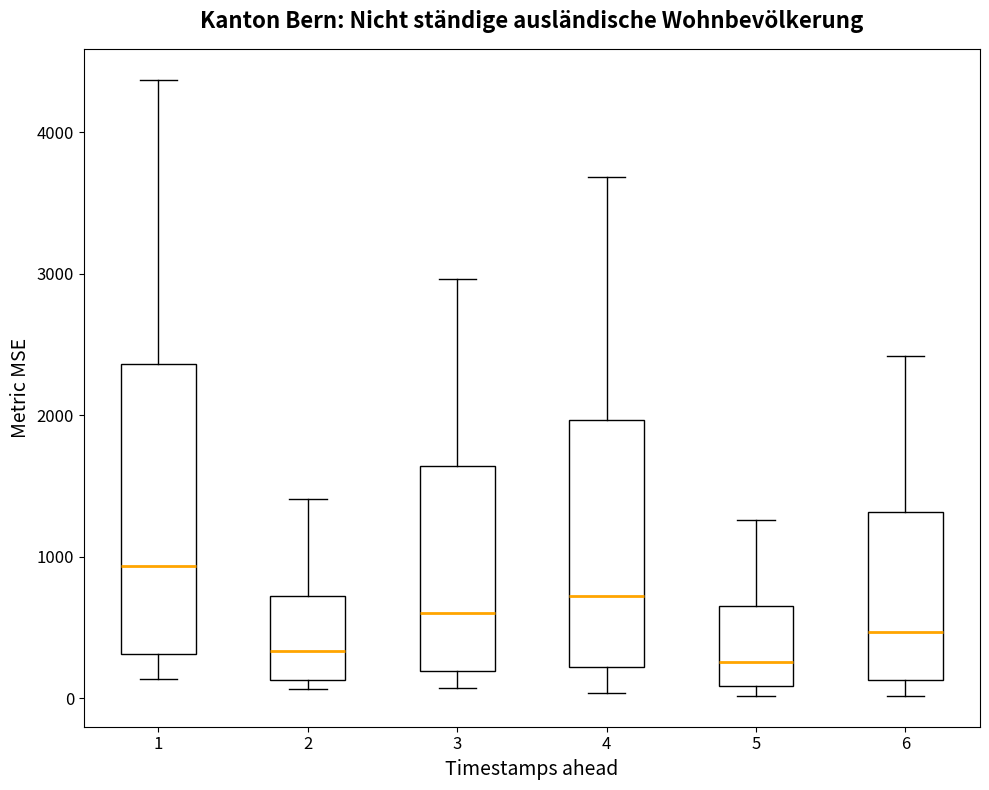

Reading left to right, read every box against the y-axis: the position of its median line, the range the box covers, and the ends of its whiskers. The values are not printed on the chart, so give them approximately, as read against the axis.

1: median 900, box 300 to 2400, whiskers 100 to 4400
2: median 300, box 100 to 700, whiskers 100 (just below the box's lower edge) to 1400
3: median 600, box 200 to 1600, whiskers 100 to 3000
4: median 700, box 200 to 2000, whiskers 0 to 3700
5: median 300, box 100 to 700, whiskers 0 to 1300
6: median 500, box 100 to 1300, whiskers 0 to 2400